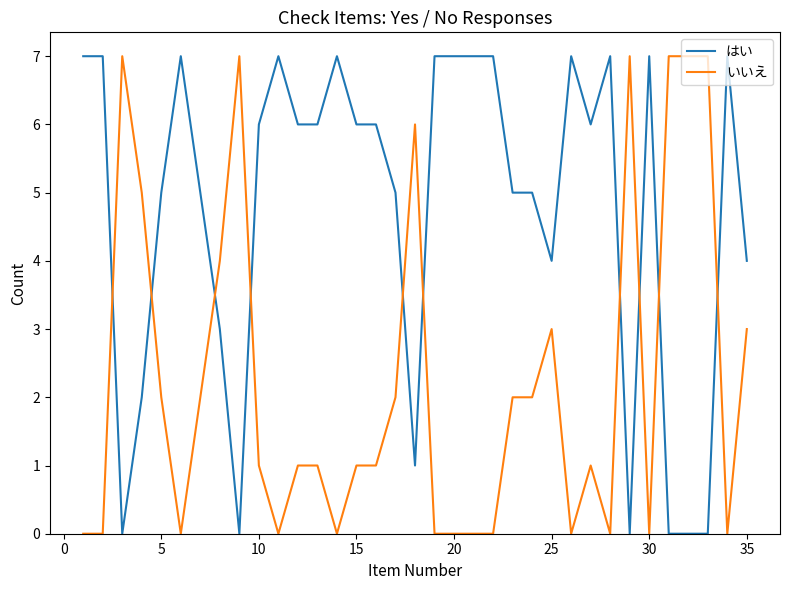

What is the difference between the maximum and second lowest values in the いいえ series?

7